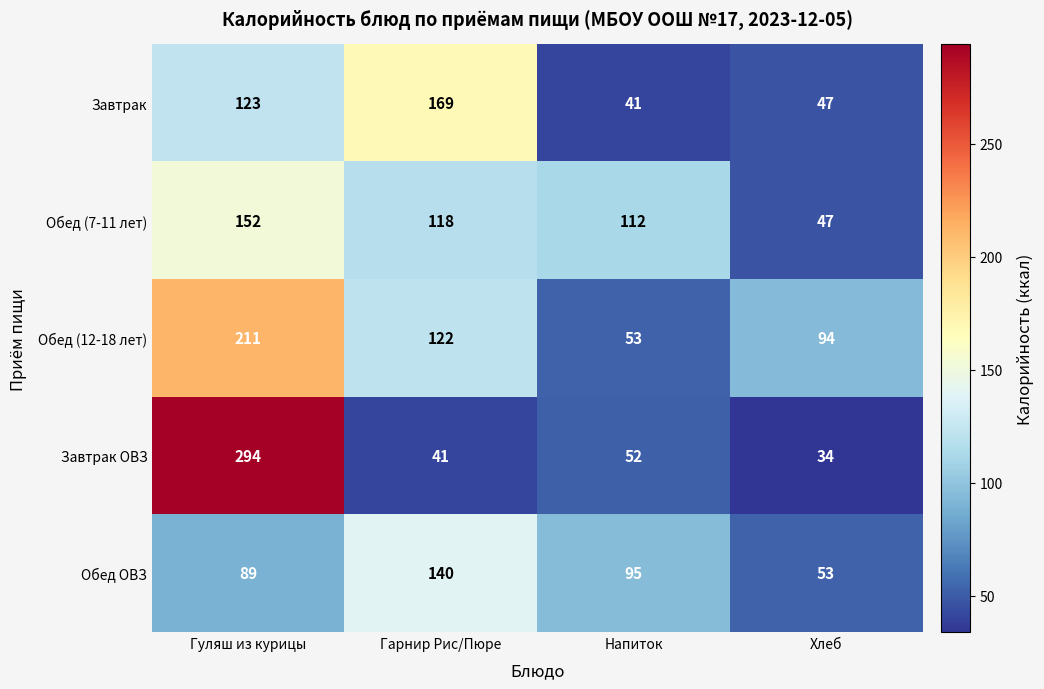

Reading left to right, transcribe all the data shown in this chart.

Завтрак: Гуляш из курицы=123	Гарнир Рис/Пюре=169	Напиток=41	Хлеб=47
Обед (7-11 лет): Гуляш из курицы=152	Гарнир Рис/Пюре=118	Напиток=112	Хлеб=47
Обед (12-18 лет): Гуляш из курицы=211	Гарнир Рис/Пюре=122	Напиток=53	Хлеб=94
Завтрак ОВЗ: Гуляш из курицы=294	Гарнир Рис/Пюре=41	Напиток=52	Хлеб=34
Обед ОВЗ: Гуляш из курицы=89	Гарнир Рис/Пюре=140	Напиток=95	Хлеб=53